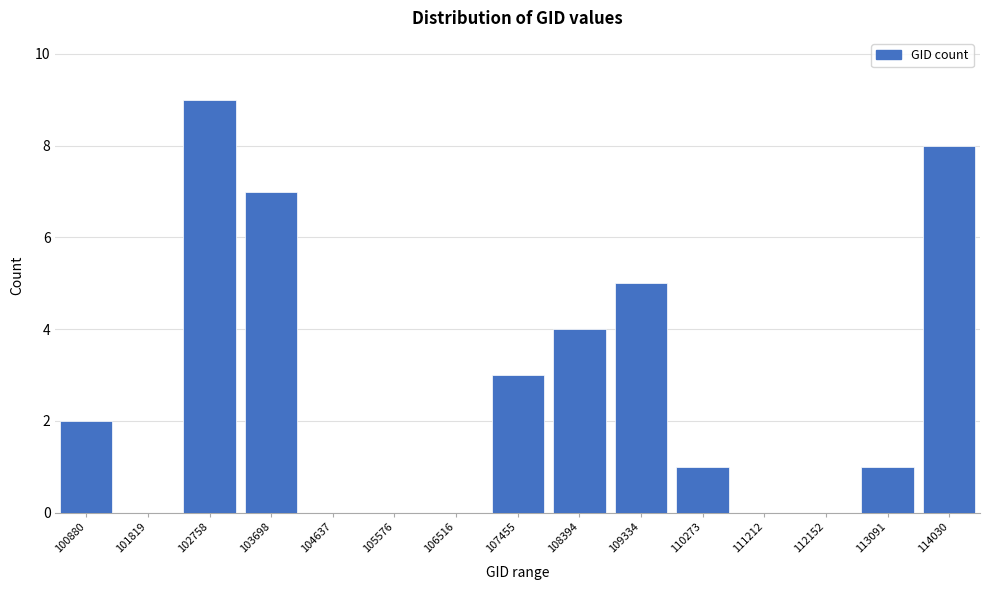

Reading right to left, extract all data points from this chart.

114030=8	113091=1	112152=0	111212=0	110273=1	109334=5	108394=4	107455=3	106516=0	105576=0	104637=0	103698=7	102758=9	101819=0	100880=2